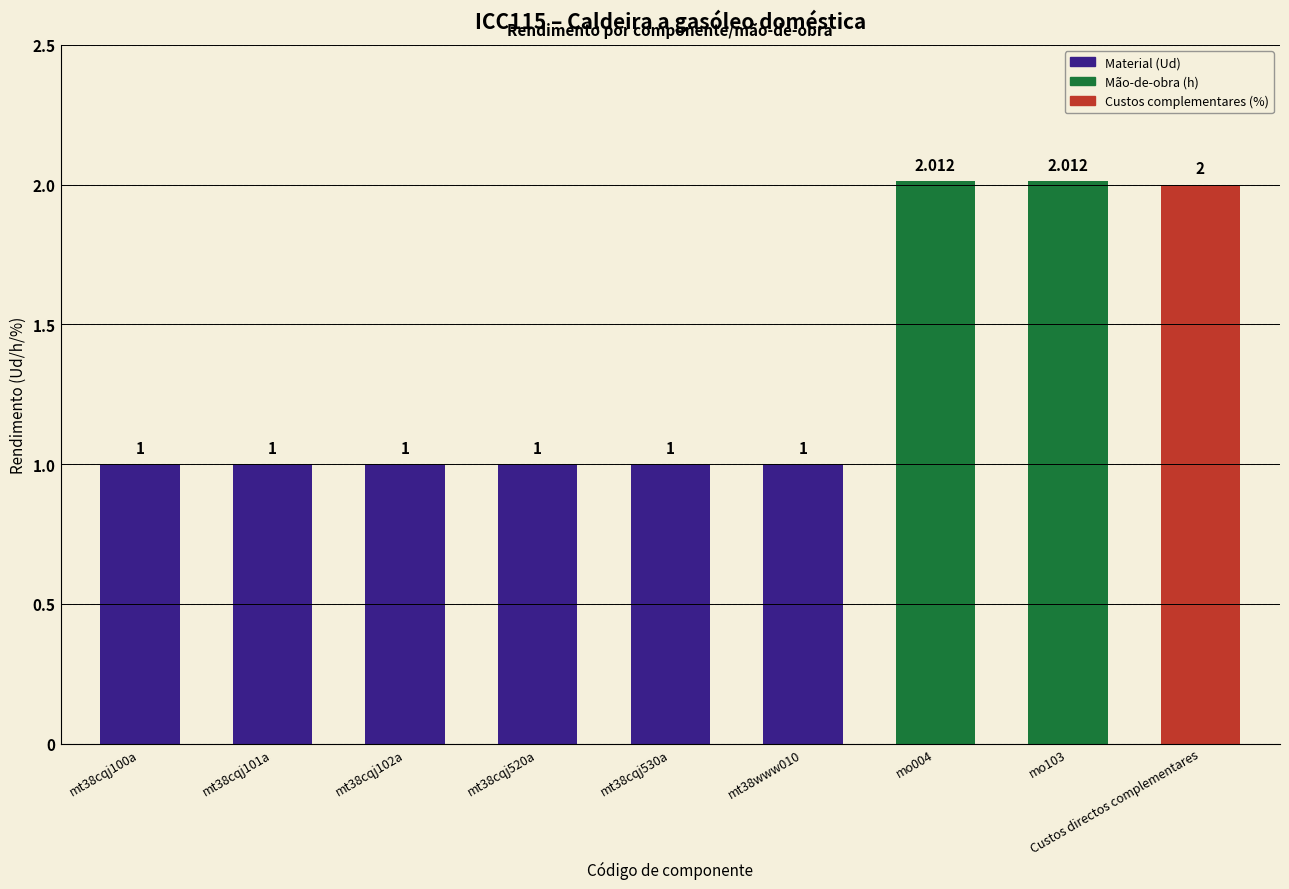

What is the ratio of the value at mt38cqj520a to the value at mo004?

0.5